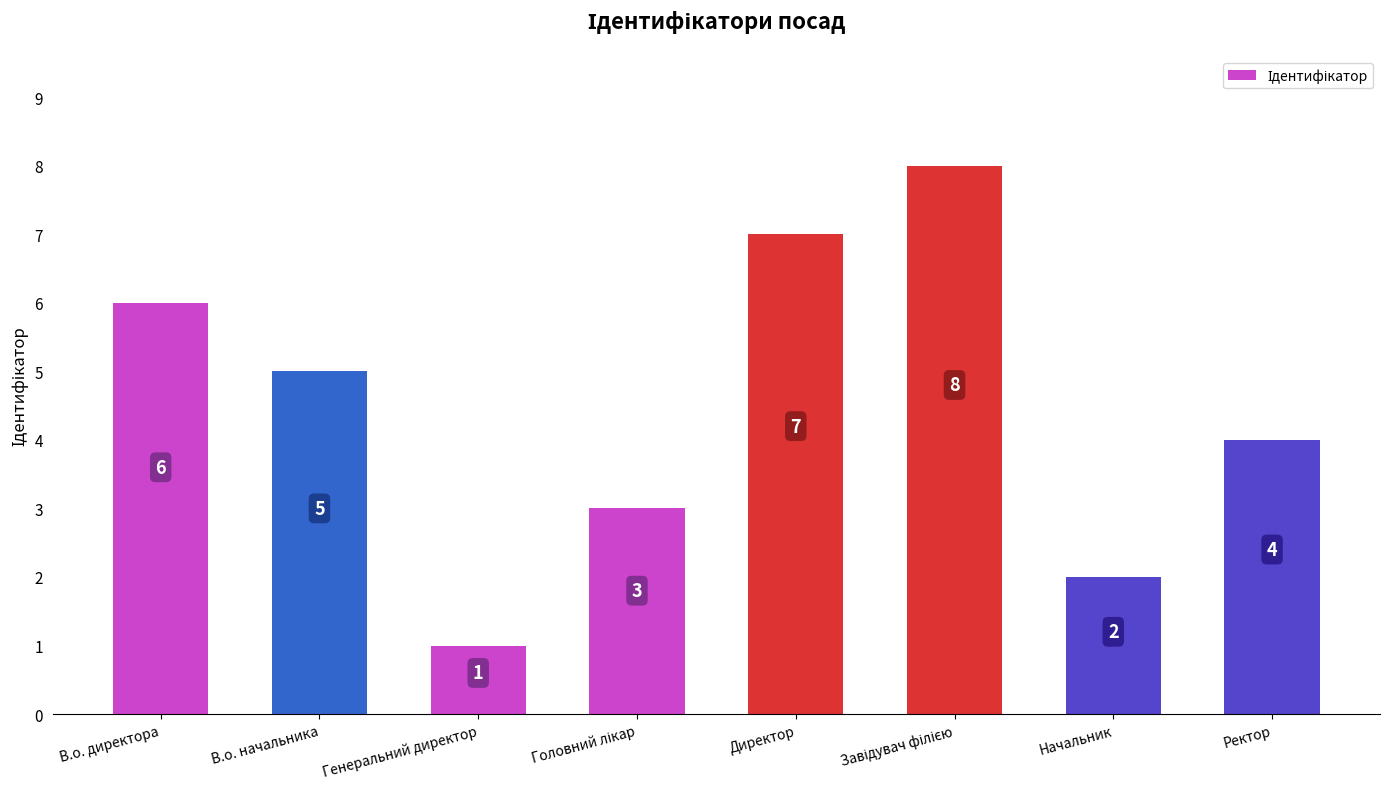

True or false: the data shows 1 at Генеральний директор.

True